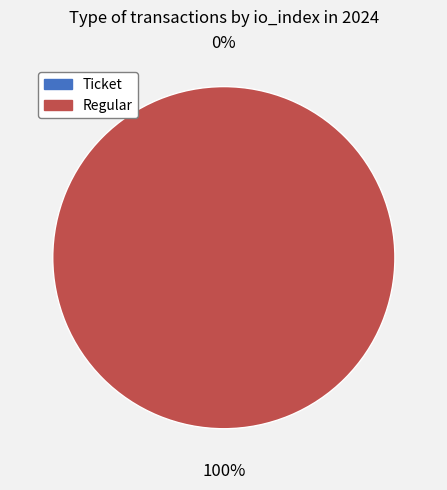

Which slice is the largest?

Regular